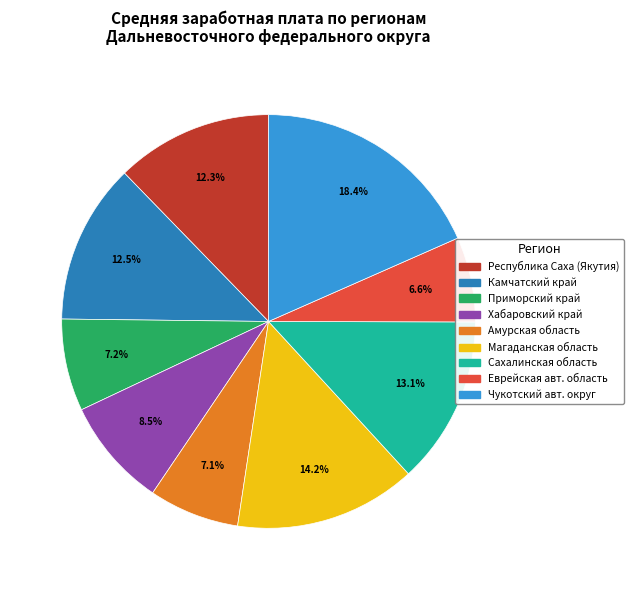

Is there a majority slice in this chart?

No